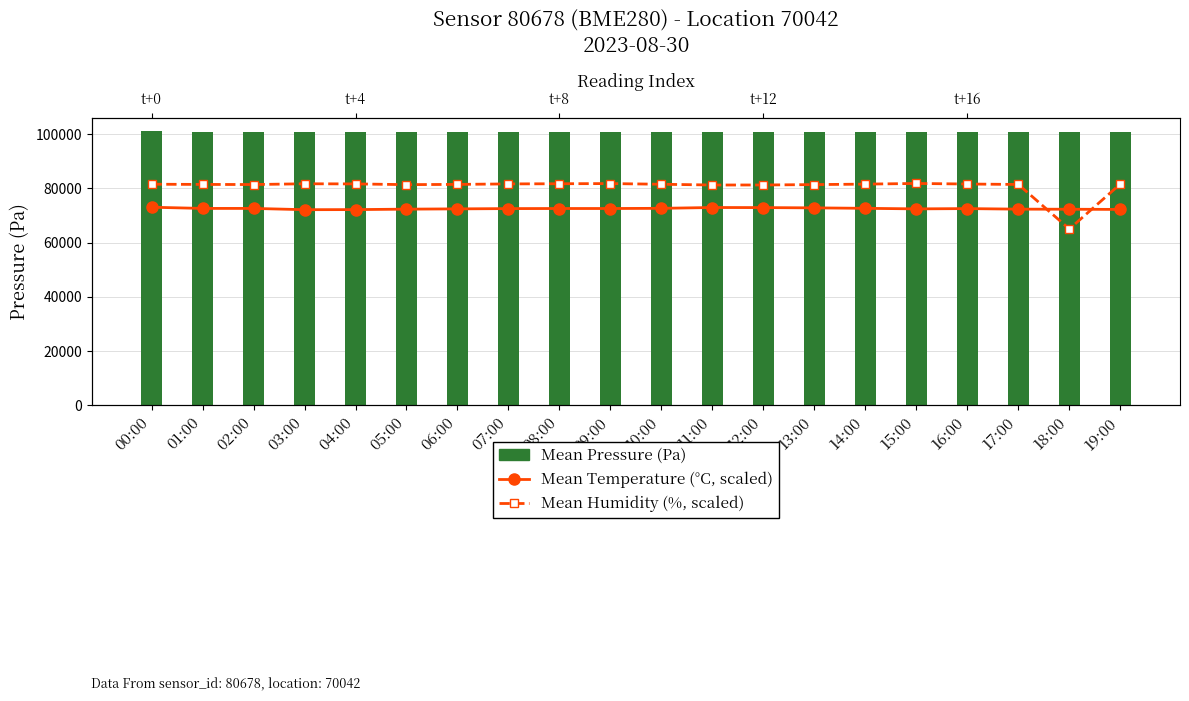

List the labels in order of temperature value, largest first.

00:00, 11:00, 12:00, 13:00, 10:00, 14:00, 01:00, 02:00, 08:00, 09:00, 07:00, 16:00, 06:00, 15:00, 05:00, 17:00, 18:00, 19:00, 04:00, 03:00